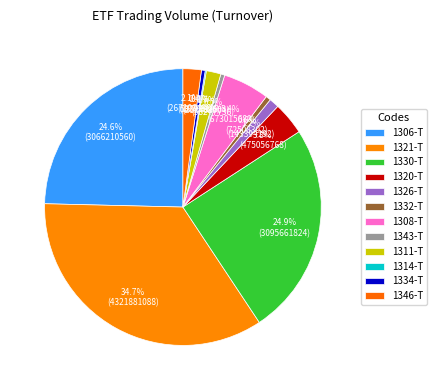

How many segments does this pie chart have?

12